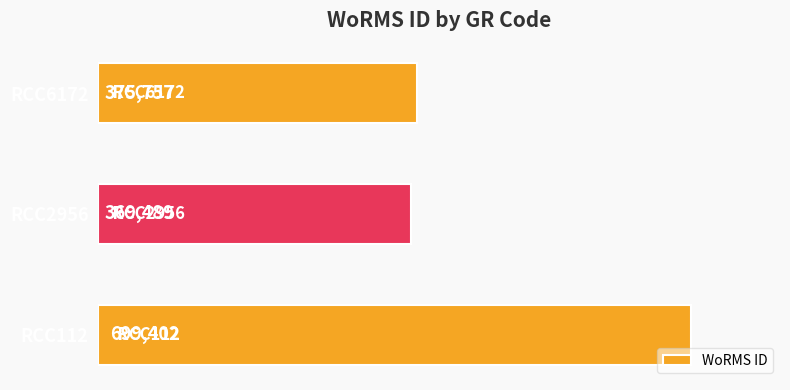

At which category does the chart reach its minimum across all series?

RCC2956